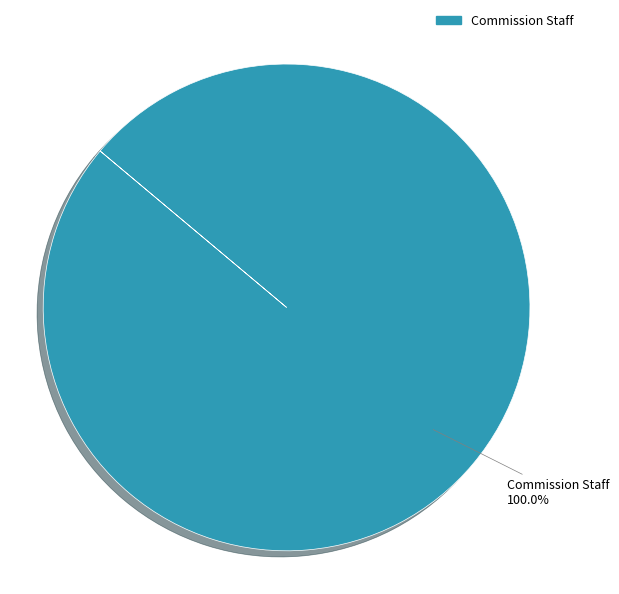

Is there any slice that represents more than half of the pie?

Yes